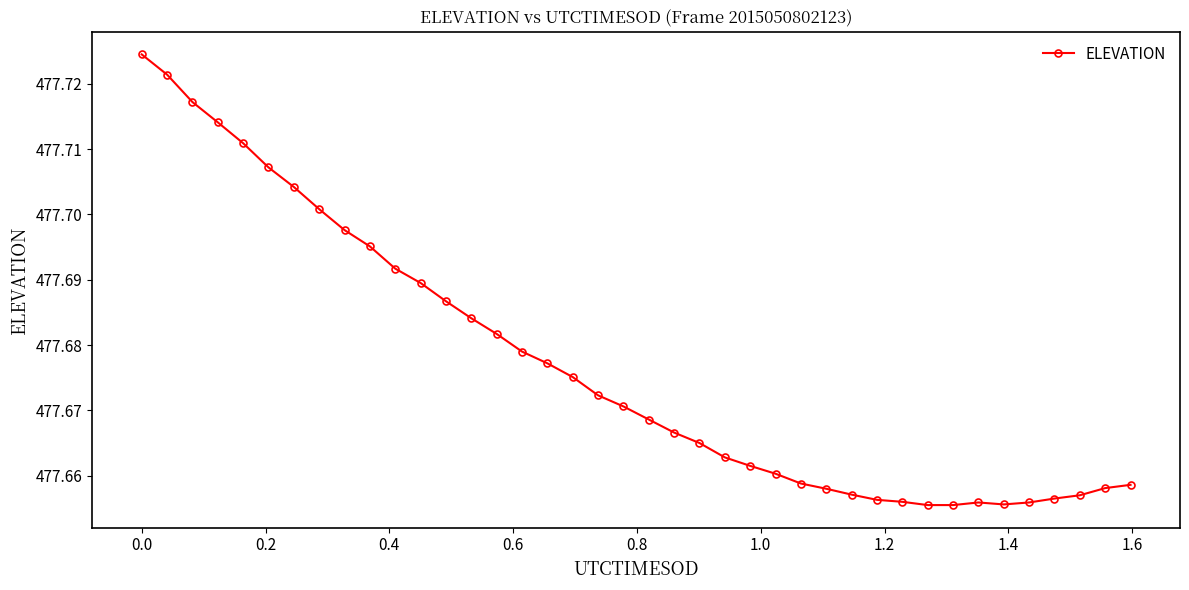

What is the sum of all values?

19107.1